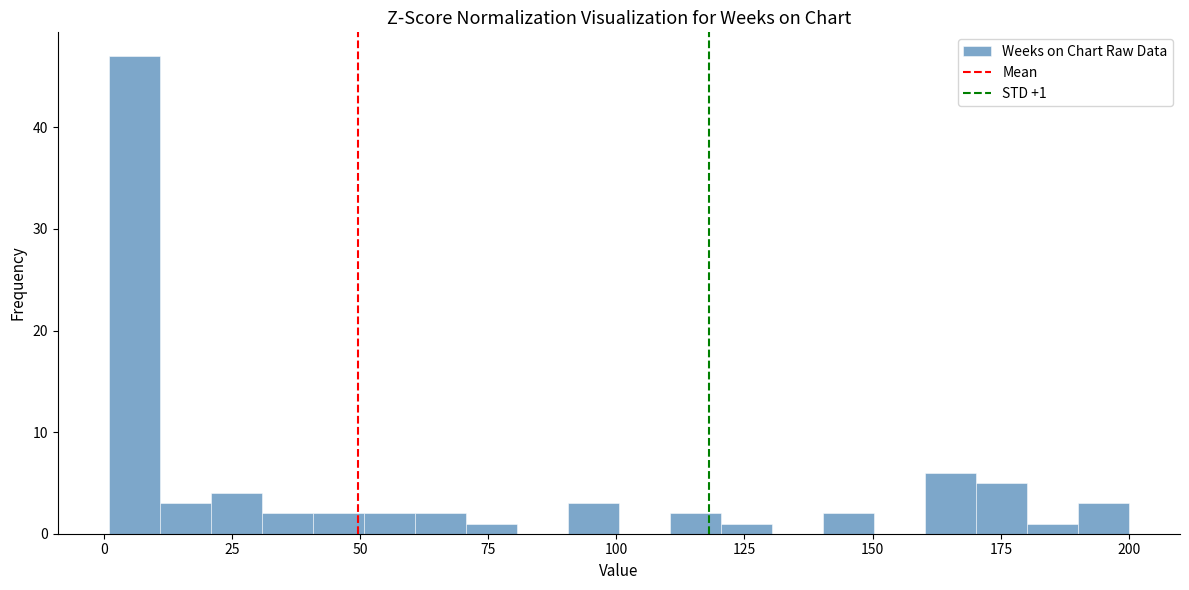

Read against the x-axis, roughly where is the centre of the tallest bar?

5